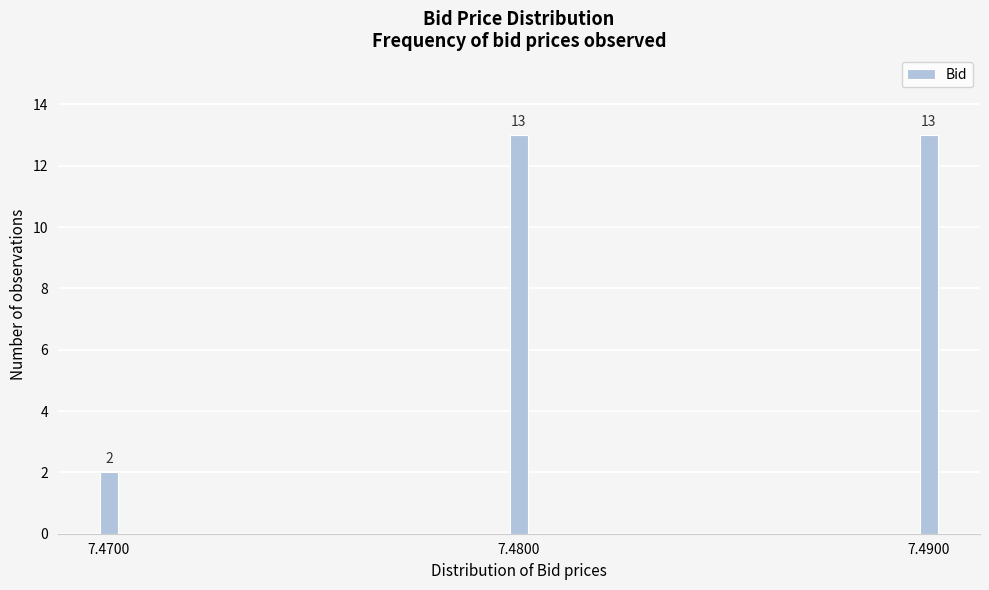

Reading right to left, extract all data points from this chart.

13	13	2